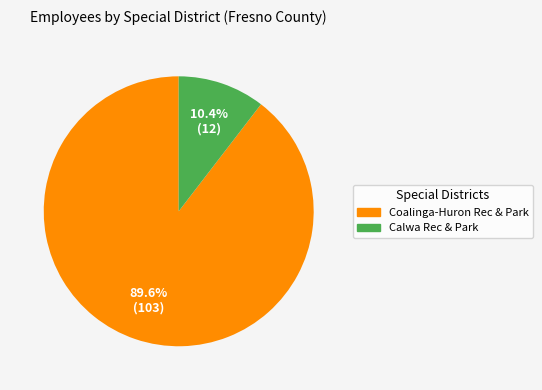

Is there any slice that represents more than half of the pie?

Yes